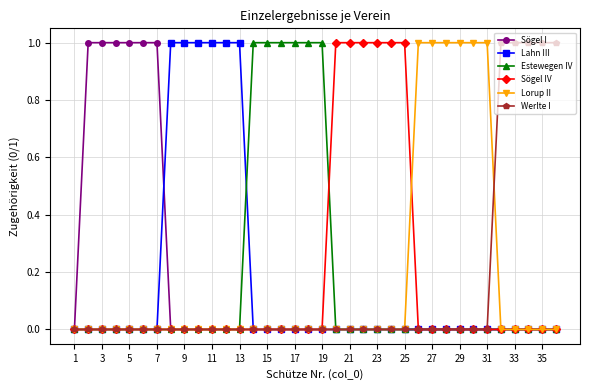

What is the value of the Lahn III point at the 9th from the left?

1